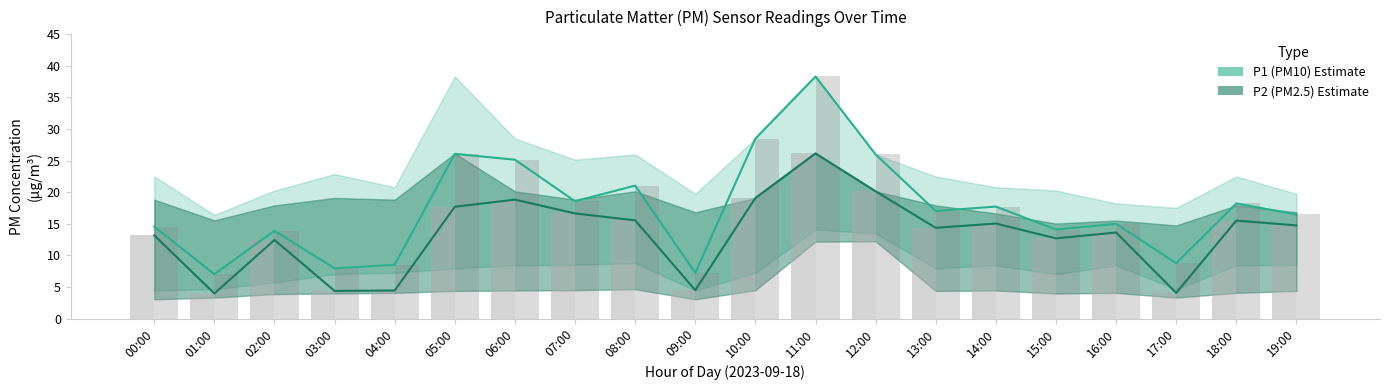

Are the bars horizontal?

No